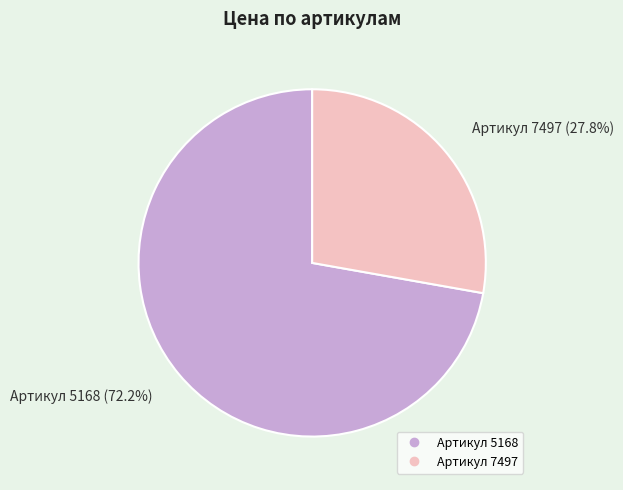

Does any single category account for the majority?

Yes